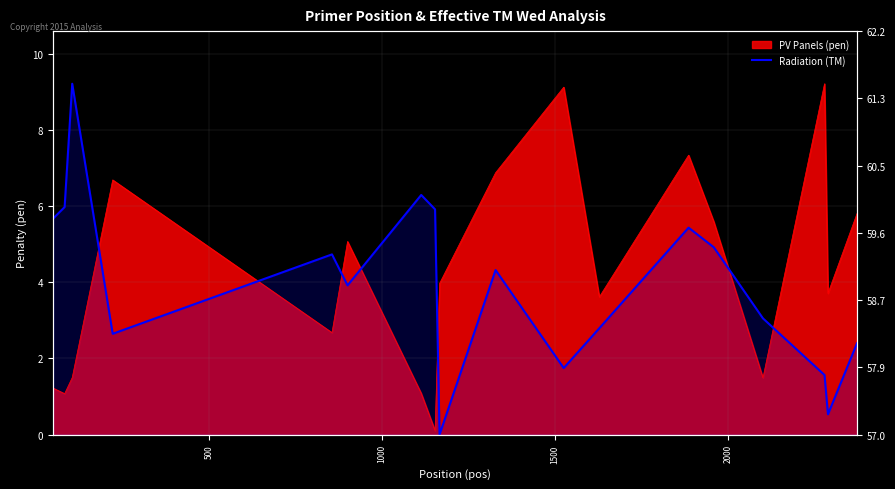

Reading right to left, what are all the values shown in this chart?

2.4	0.5	1.6	3.1	4.9	5.4	2.8	1.7	4.3	0.0	5.9	6.3	3.9	4.7	2.6	9.2	6.0	5.7